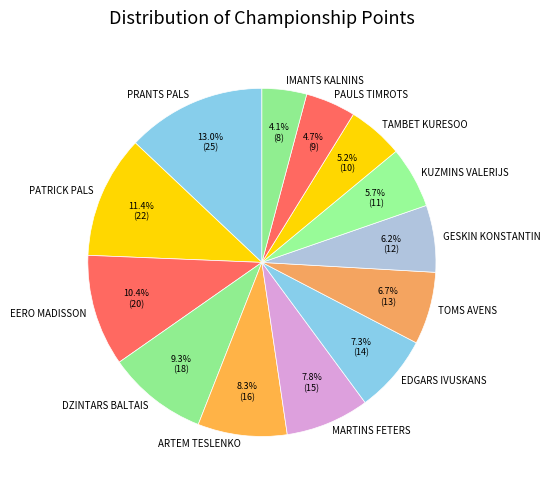

Do PATRICK PALS and KUZMINS VALERIJS together represent more than half of the pie?

No